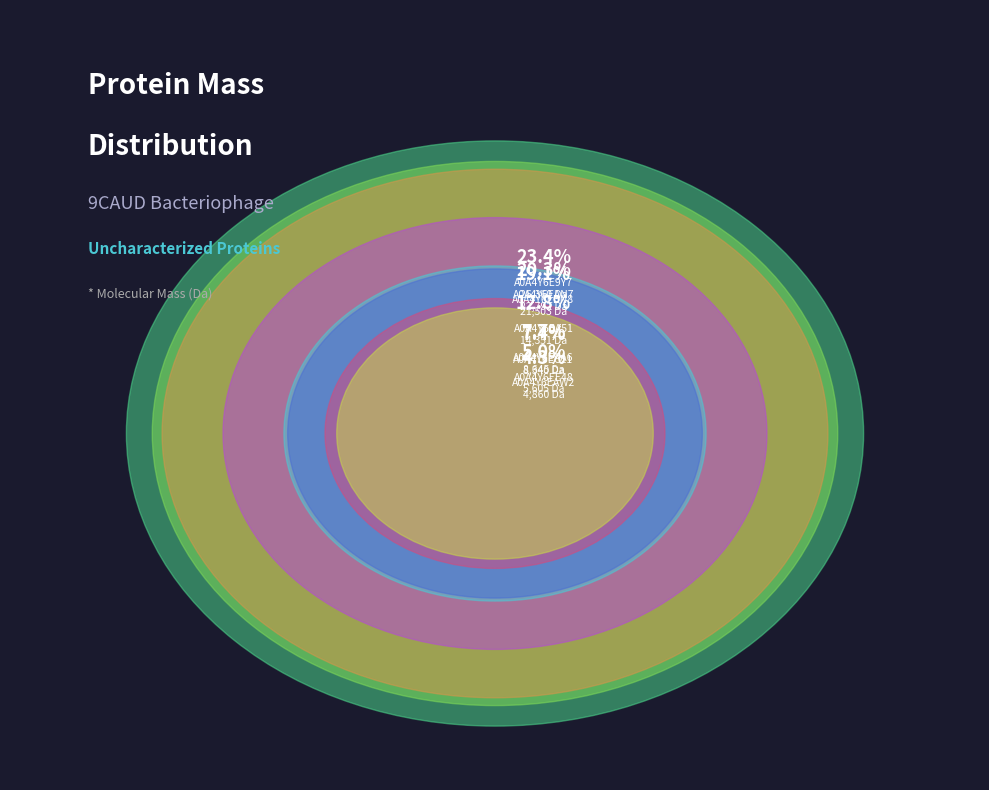

What is the largest slice in the pie chart?

A0A4Y6E9Y7